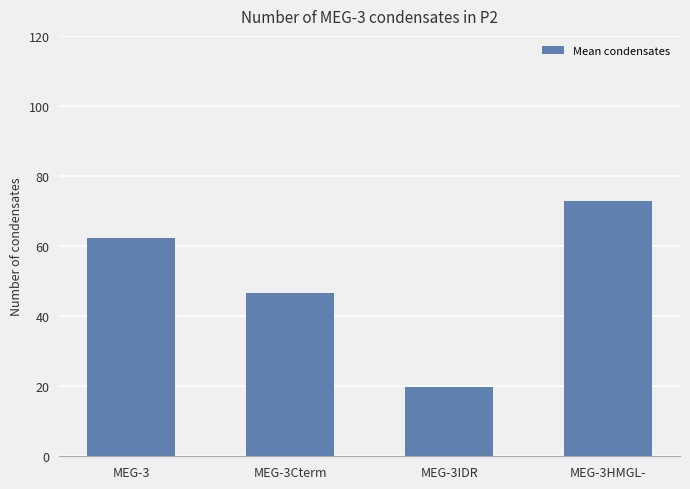

What is the difference between the second highest and second lowest values?

15.6